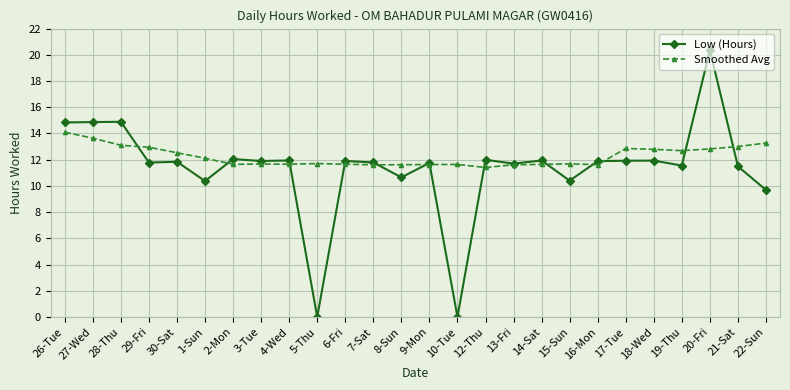

Which series has the largest total across all categories?

Smoothed Avg